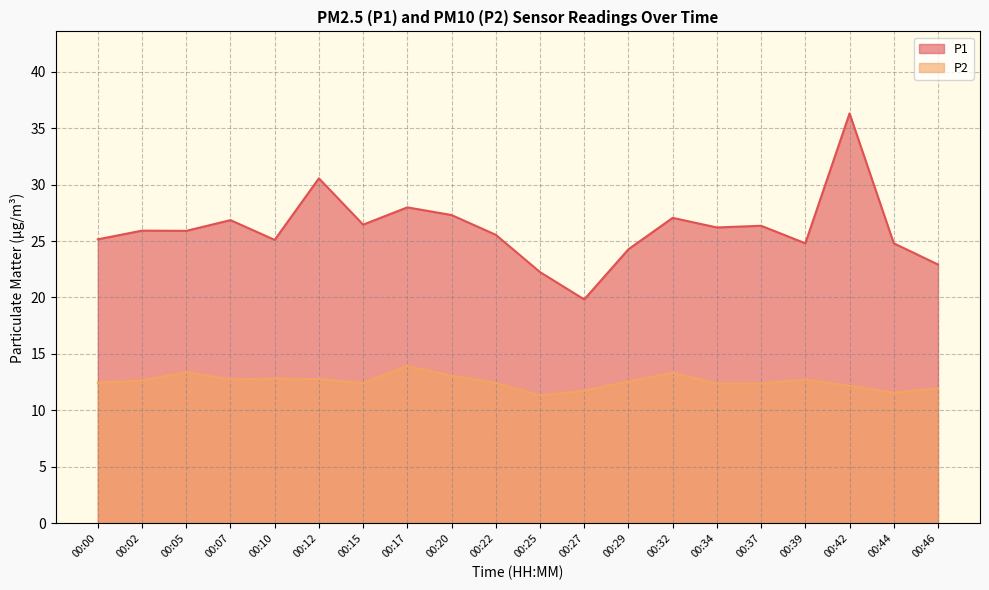

What is the highest value of the P2 series?

13.9